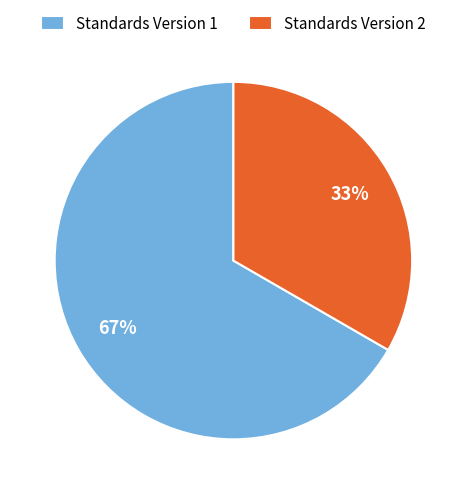

To the nearest percent, what is the combined percentage of Standards Version 2 and Standards Version 1?

100%